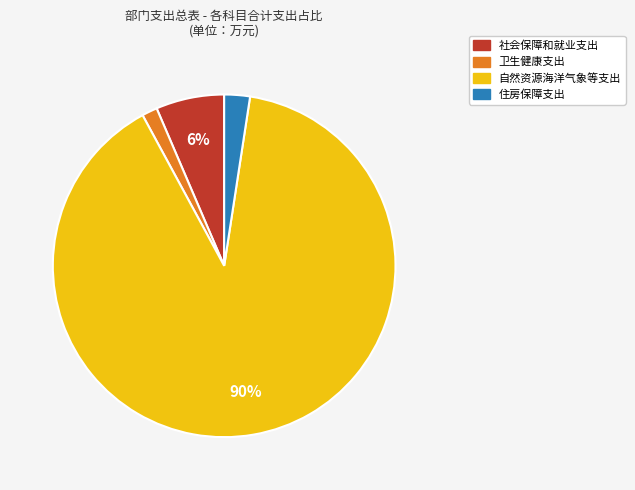

To the nearest percent, what is the difference between the 卫生健康支出 and 社会保障和就业支出 slice percentages?

5%